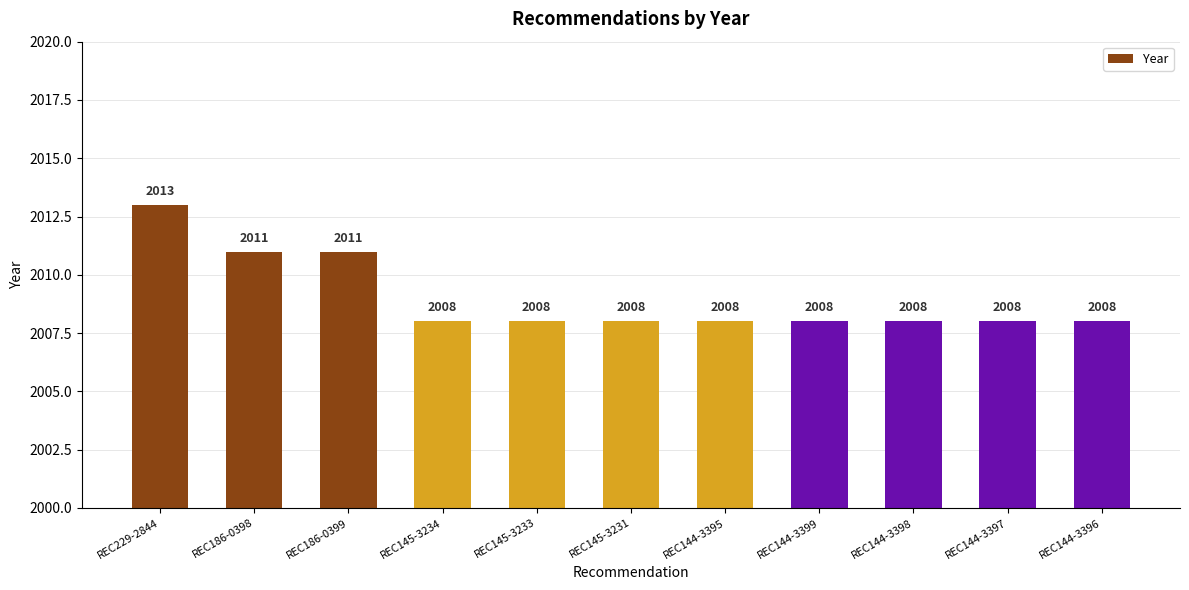

What is the smallest value displayed?

2008